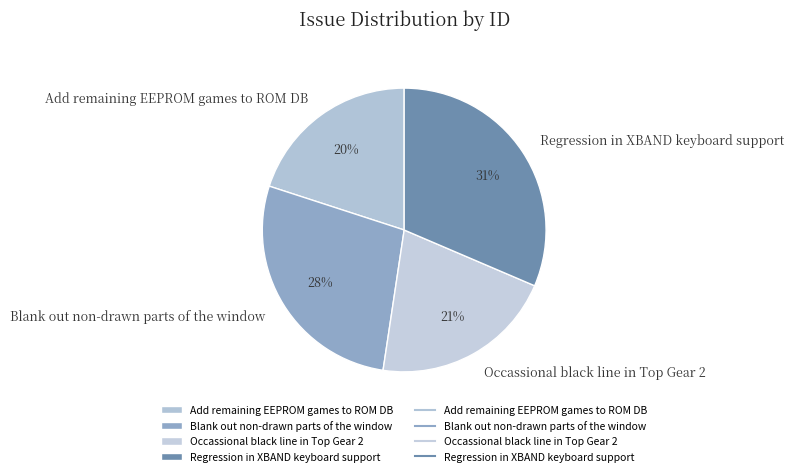

Does any single category account for the majority?

No